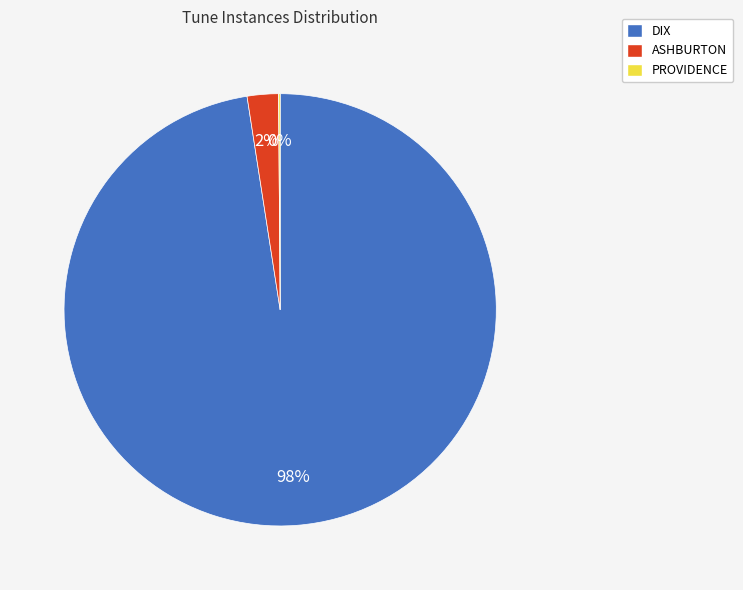

Does any single category account for the majority?

Yes